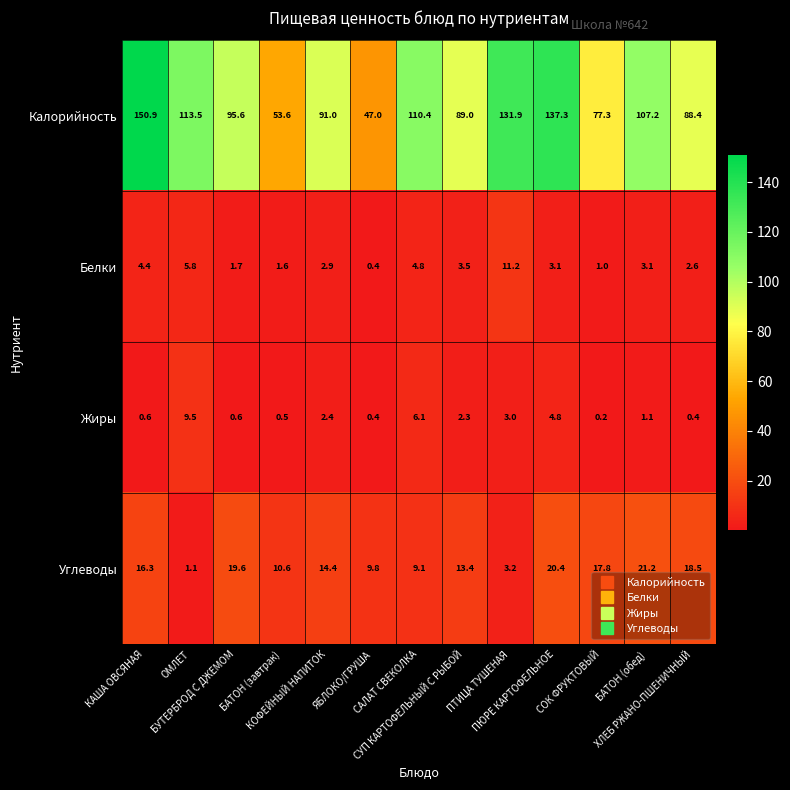

List the series in order of their peak value, lowest first.

Жиры, Белки, Углеводы, Калорийность